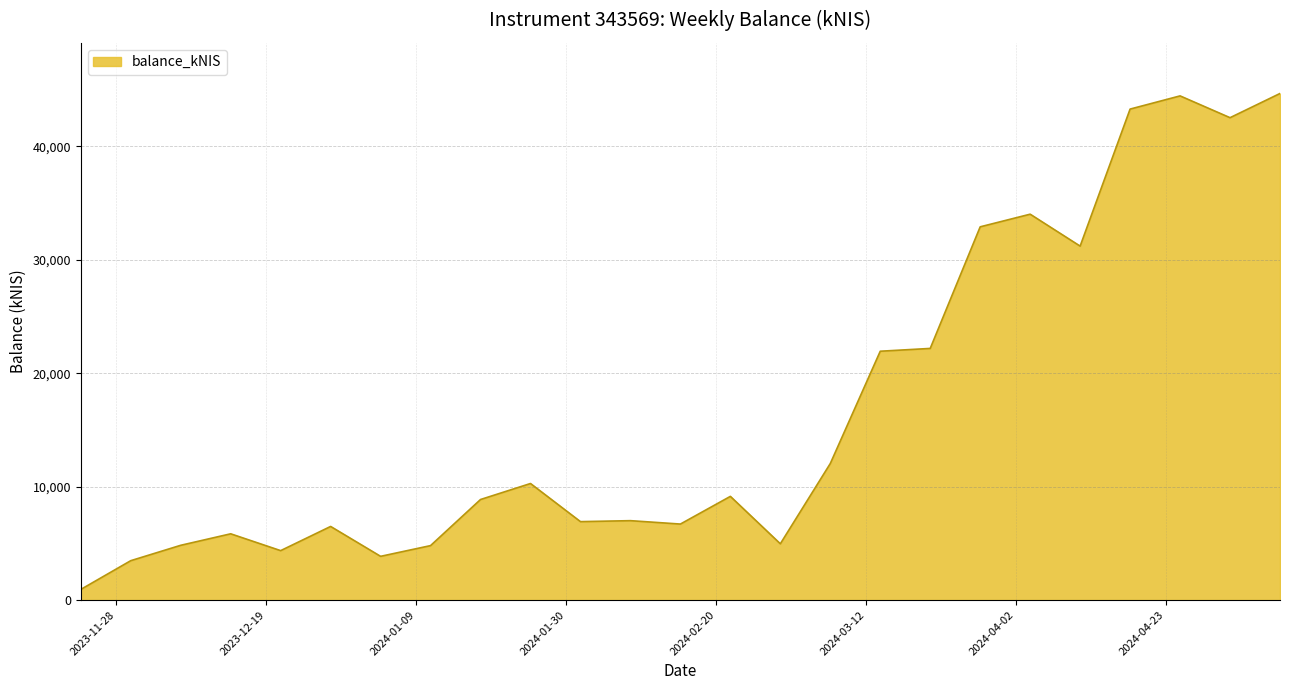

What is the maximum value shown in the chart?

44665.2